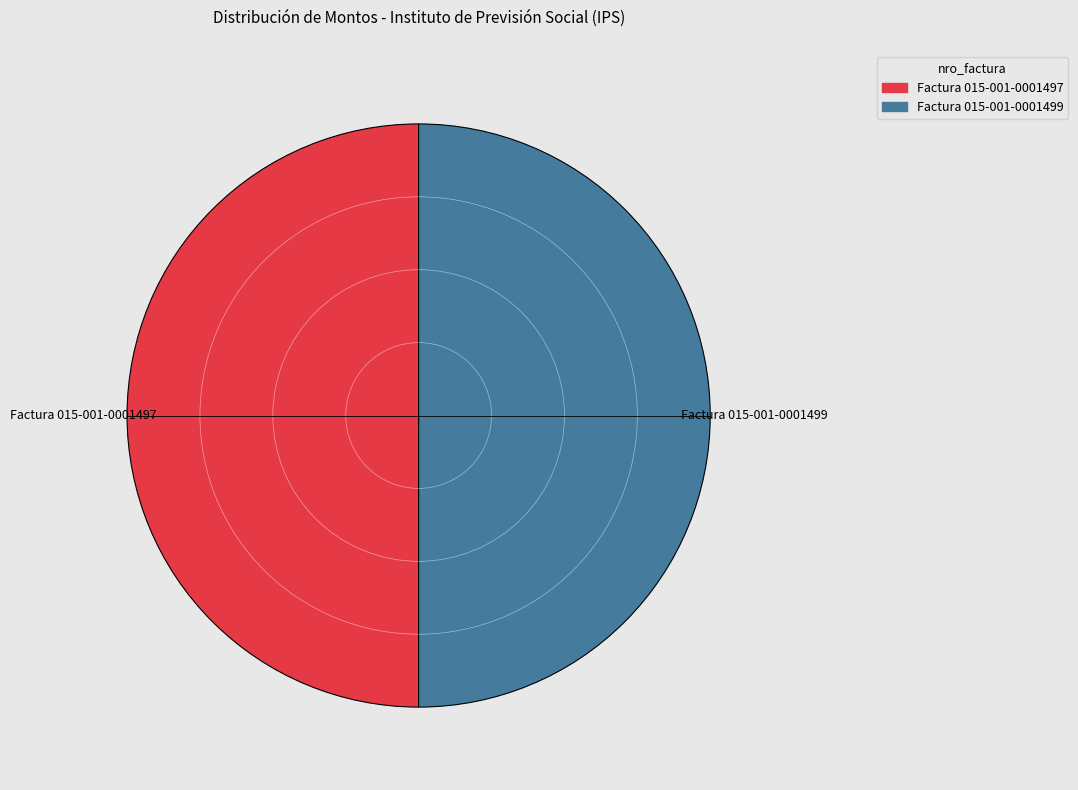

Count the number of slices in the pie.

2